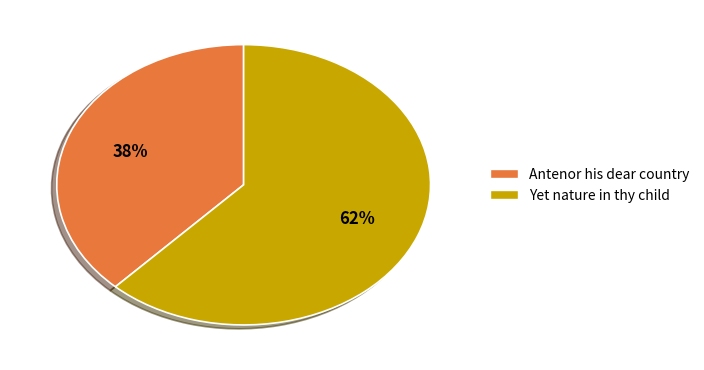

Which has a higher value, Antenor his dear country or Yet nature in thy child?

Yet nature in thy child